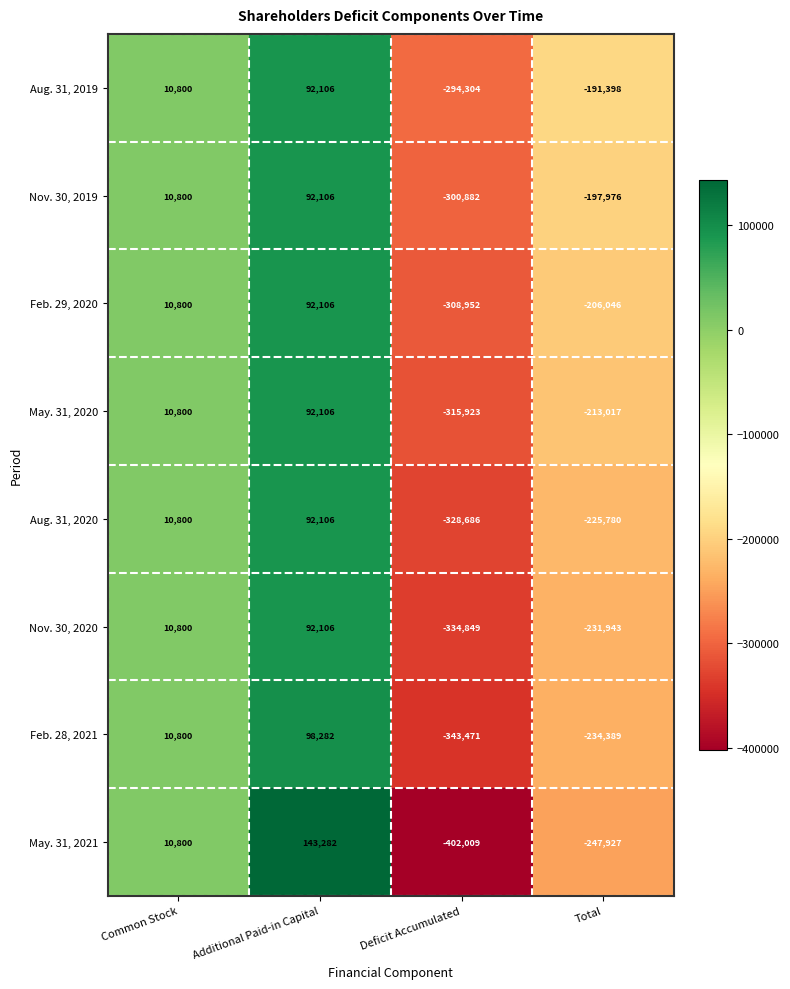

How many distinct data groups are displayed?

8